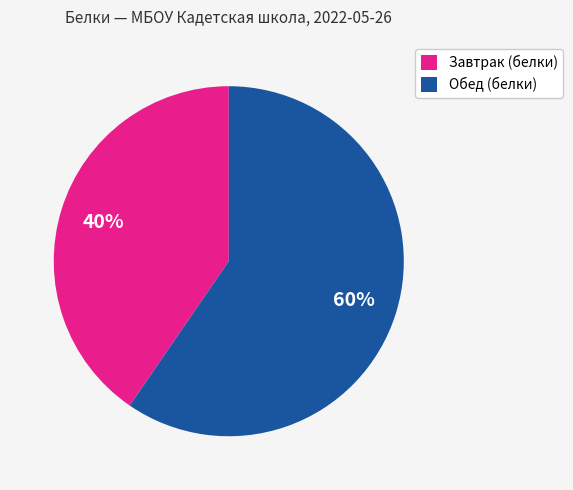

Is it true that Завтрак (белки) is 40% of the pie?

True